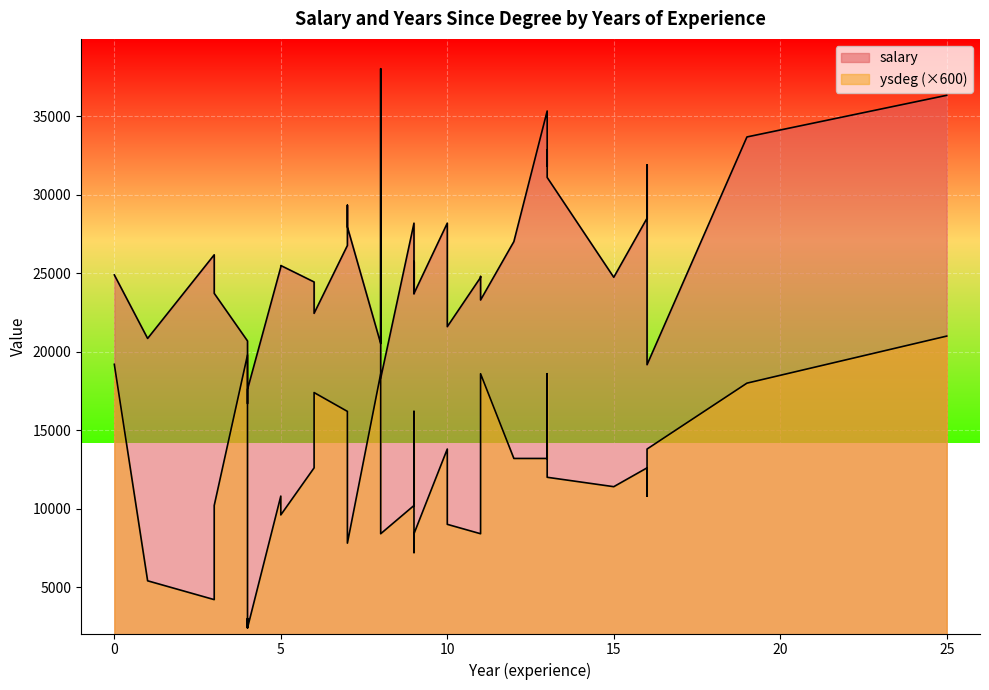

What is the average value of the ysdeg series?

20